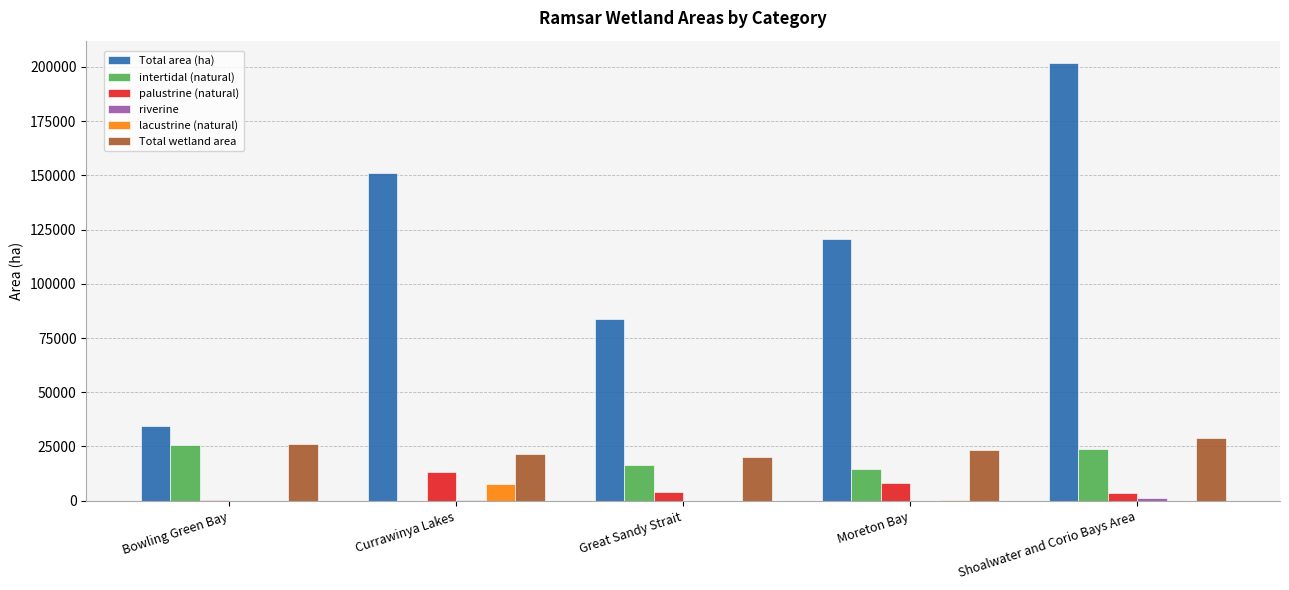

At which category is the sum across all series the highest?

Shoalwater and Corio Bays Area